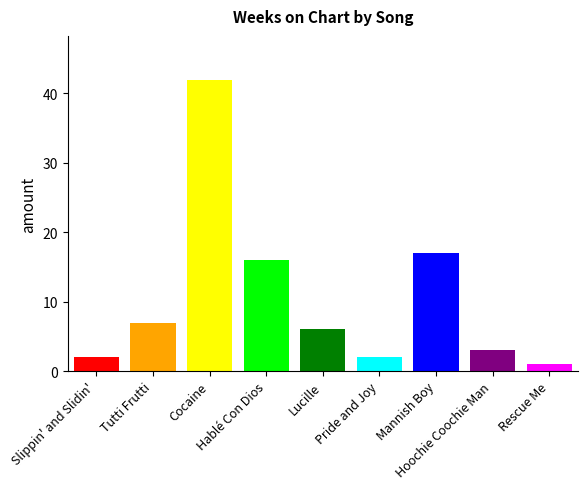

At which label is the value closest to 21?

Mannish Boy